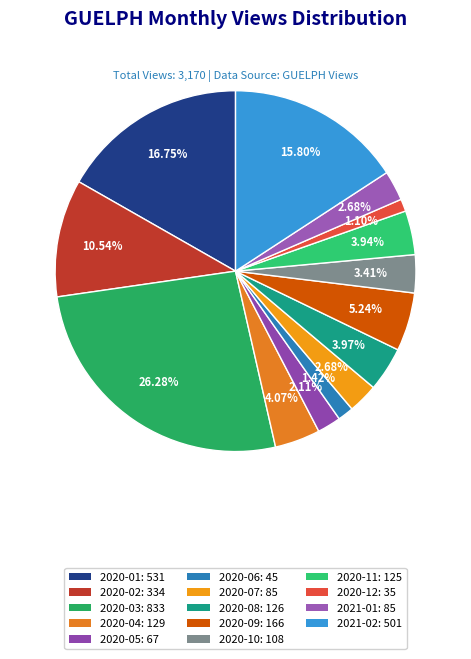

How many slices are in this pie chart?

14